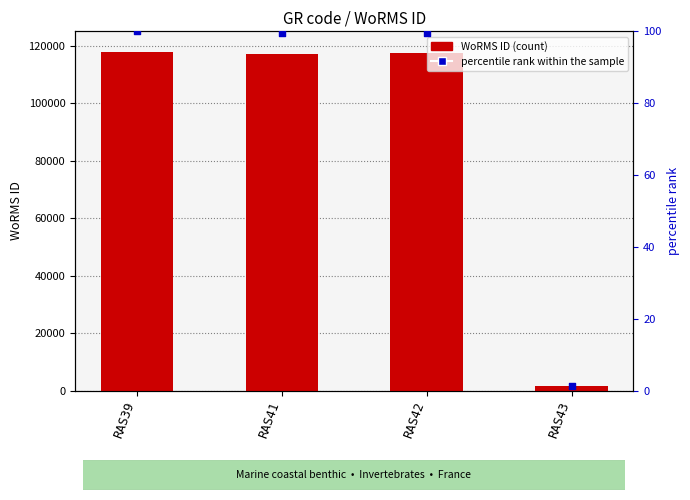

What is the total value across all series at RAS39?

117988.0